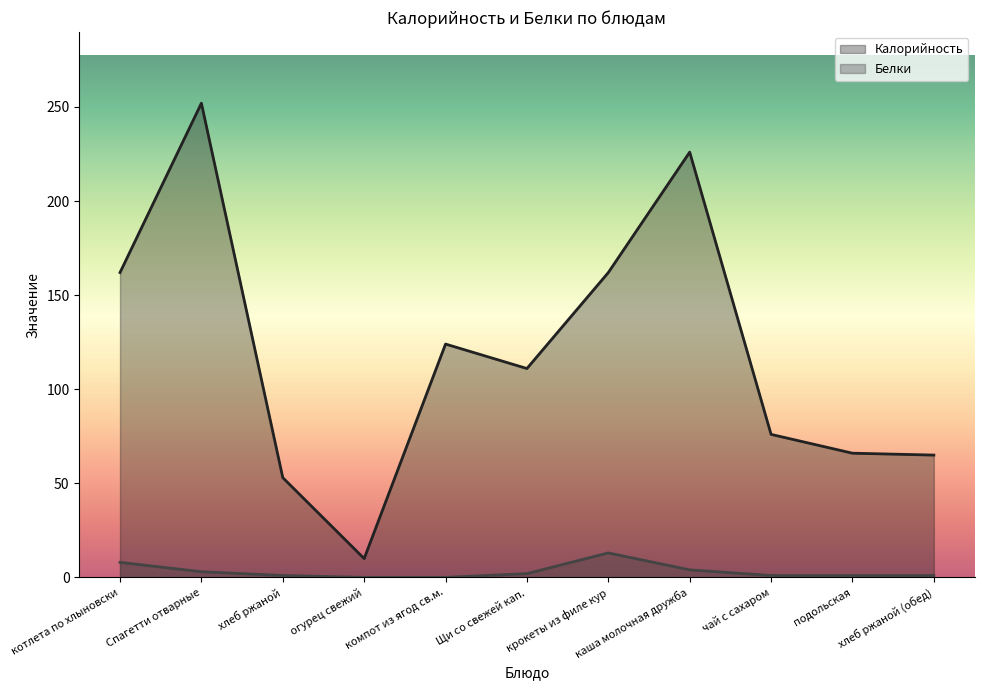

How many data points in Белки are less than 1?

2